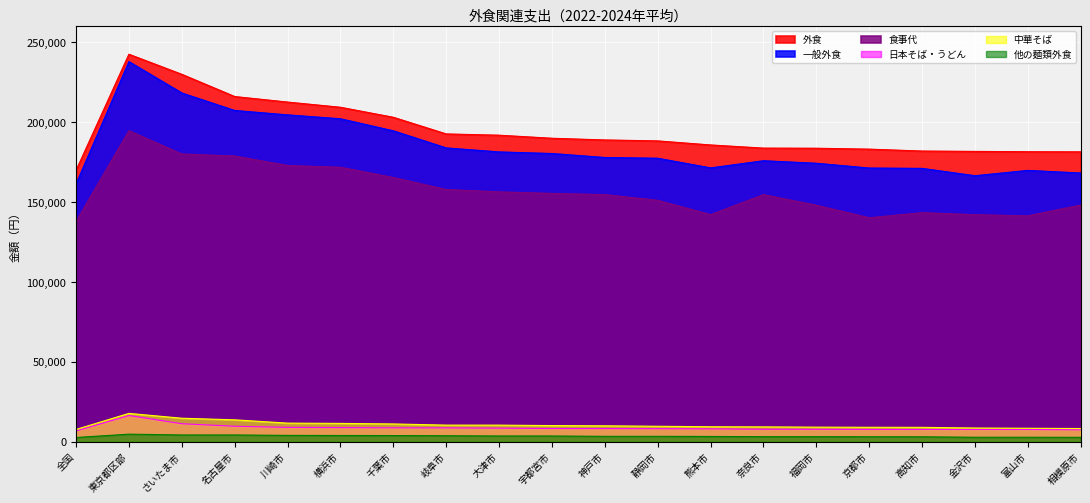

What is the average value of the 他の麺類外食 series?

3477